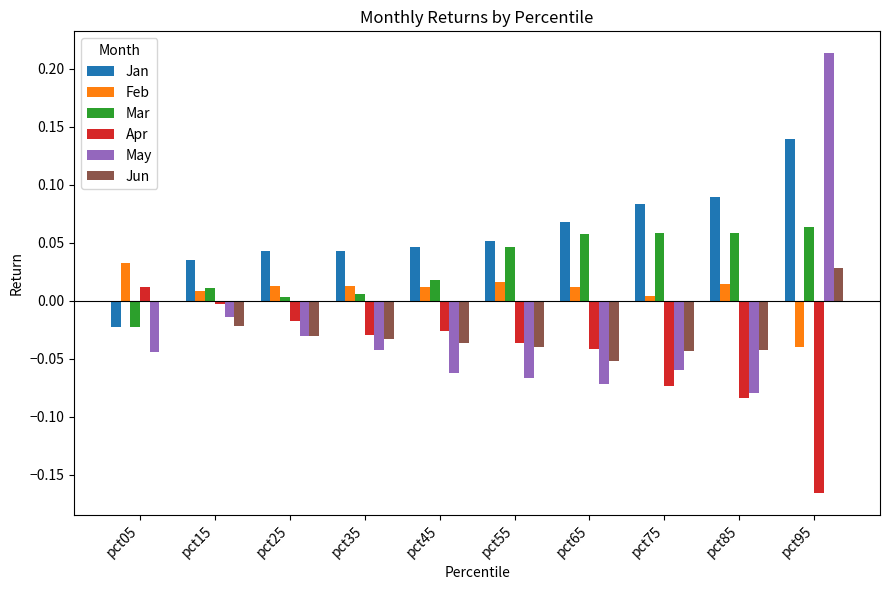

What is the sum of all May values?

-0.3